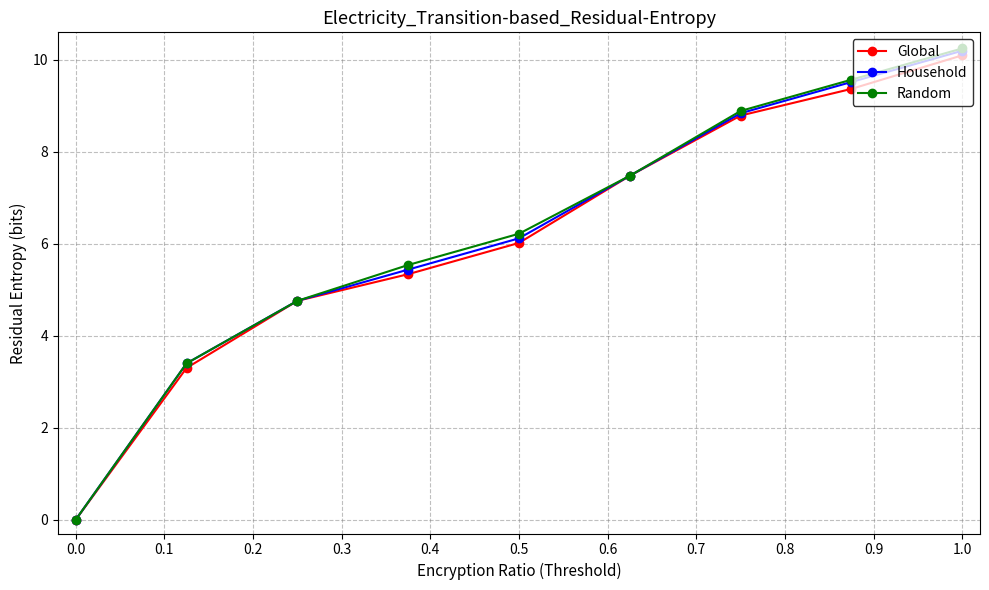

At how many categories does at least one series exceed 2?

8